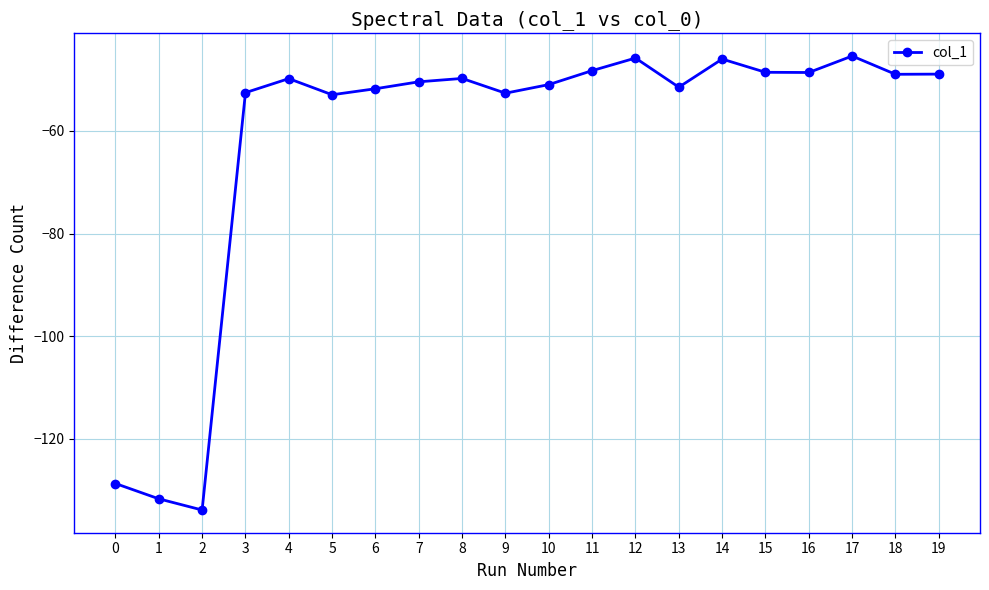

What is the change in value from 2 to 9?

+81.2